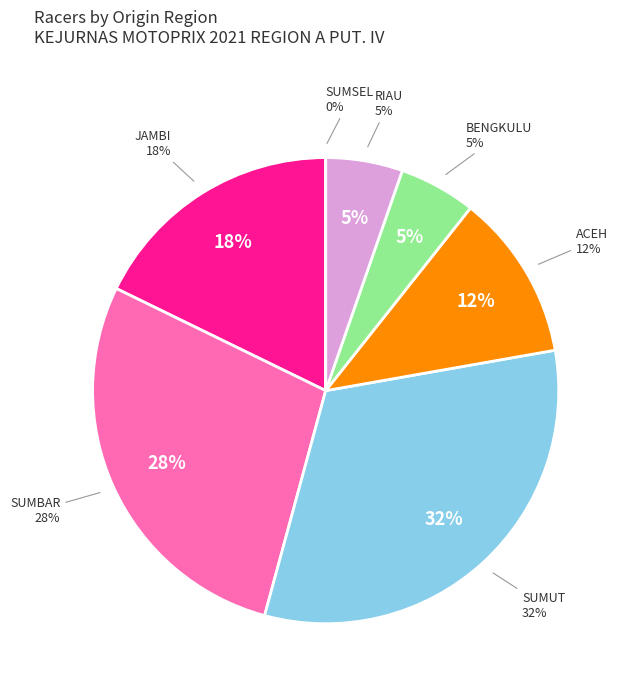

True or false: TOFANI WIJAYA accounts for 1% of the total.

False